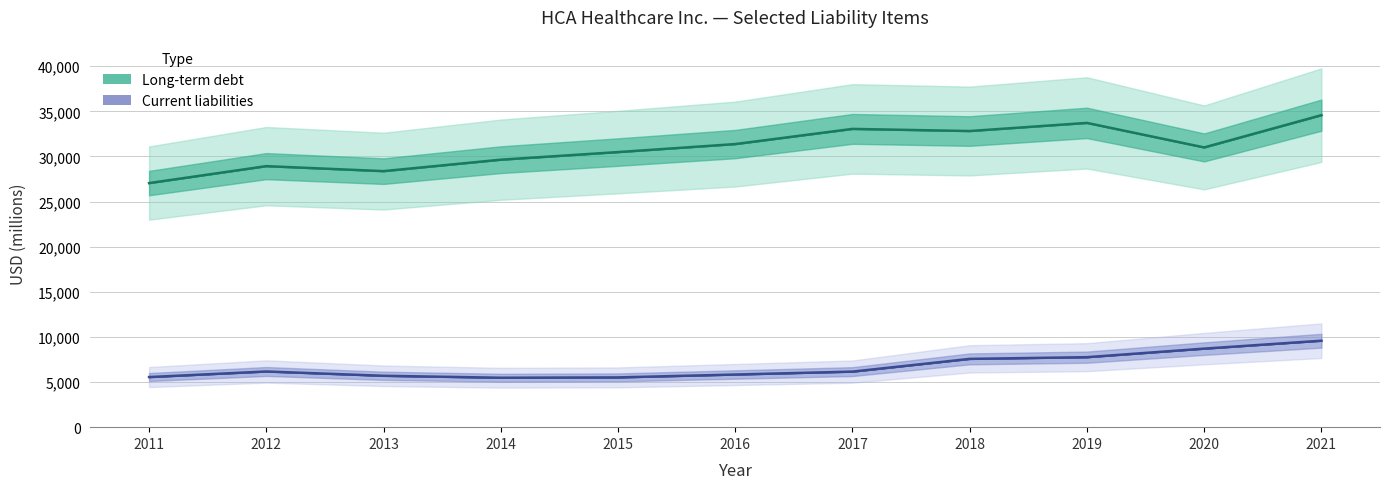

Rank the series by their maximum value, from highest to lowest.

Long-term debt, Current liabilities